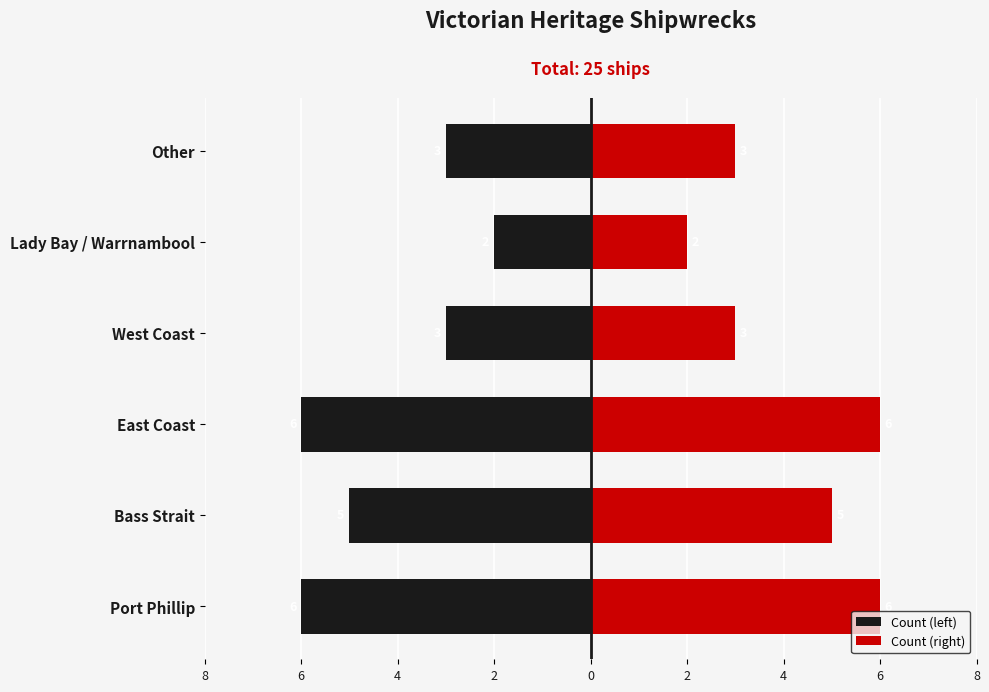

Which series has the widest spread of values?

Count (left)